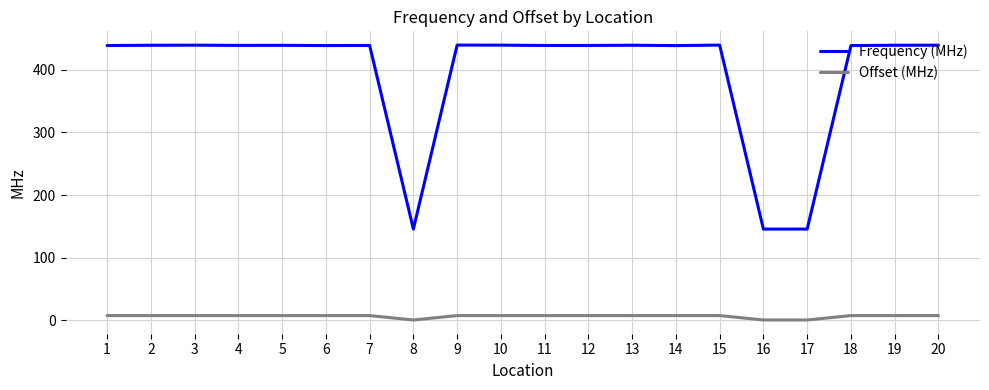

Is this an area chart (filled region under the line)?

No